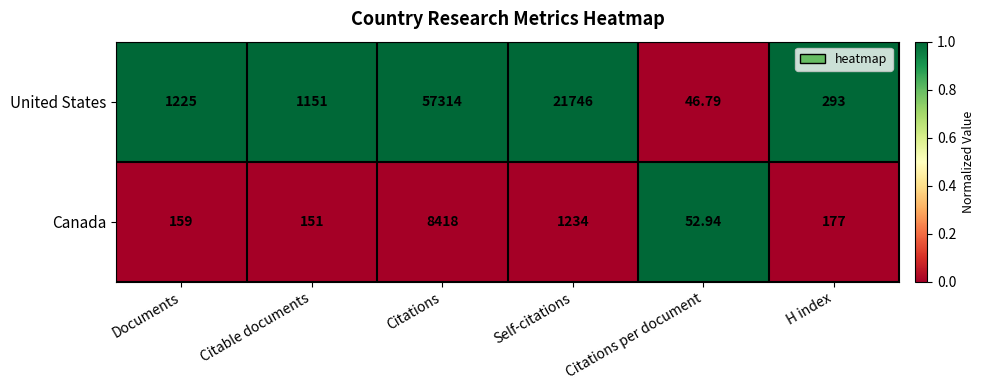

How many data points in Canada are less than 177?

3